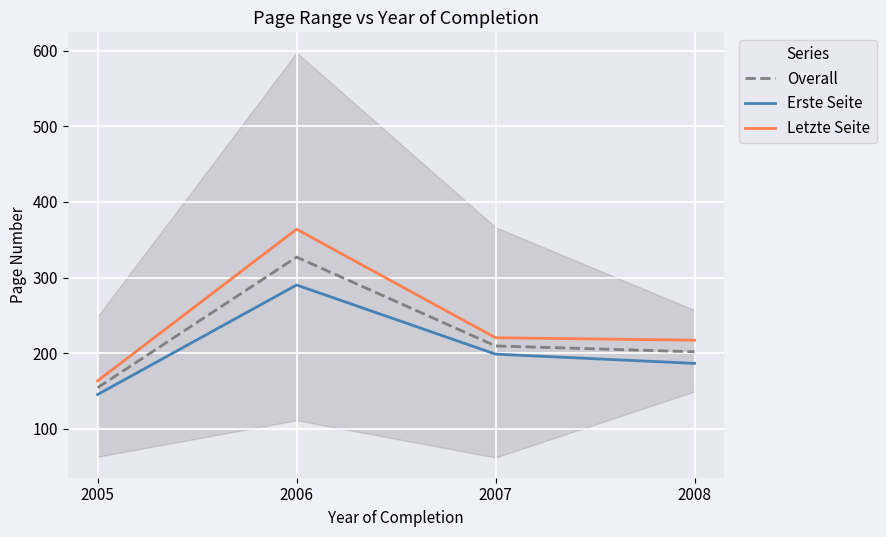

What is the sum of the Letzte Seite values at 2006 and 2005?

527.6